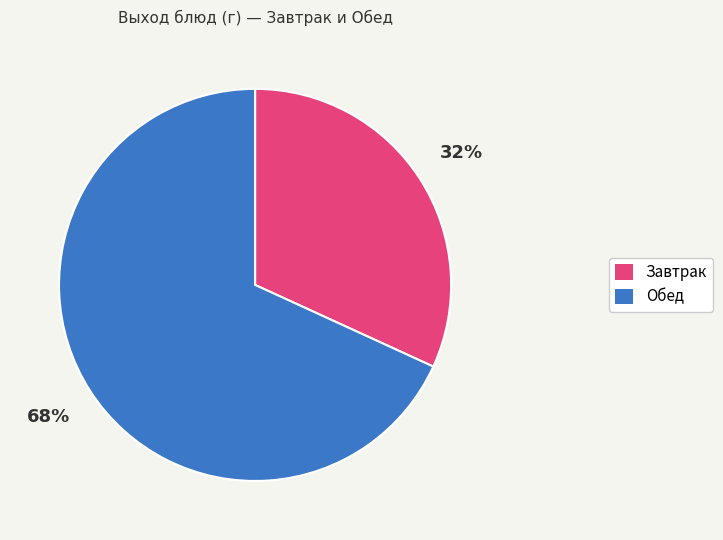

To the nearest percent, what portion does Завтрак represent?

32%